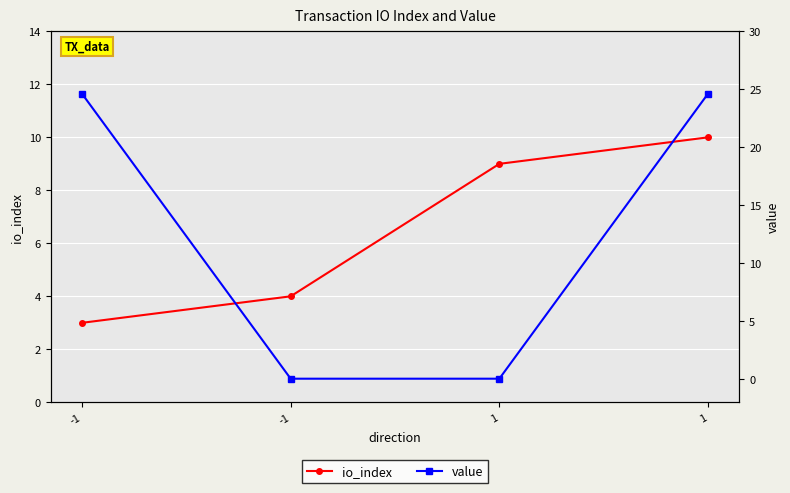

True or false: value has more than 1 interior local peaks.

False